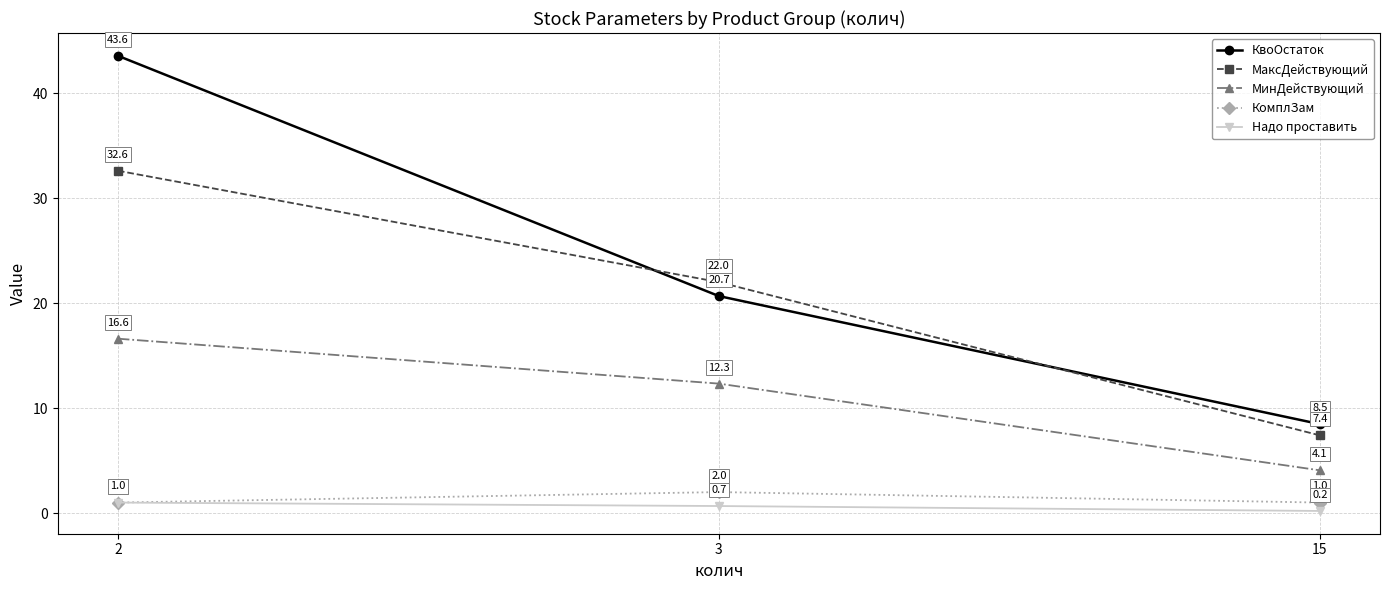

Where does the МаксДействующий series first go above 22?

2